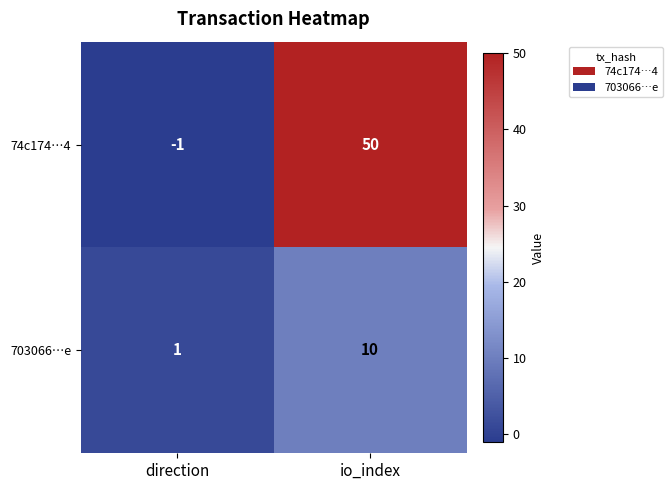

What is the sum of all 703066…e values?

11